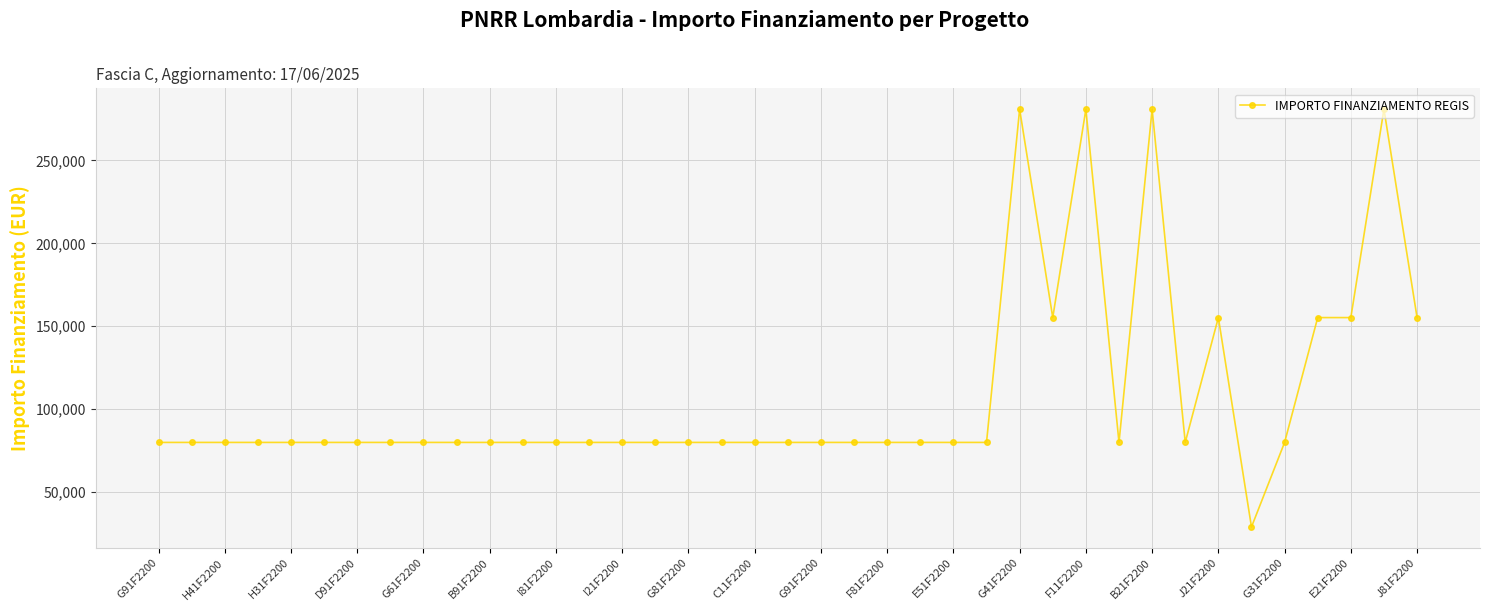

What is the greatest value displayed?

280932